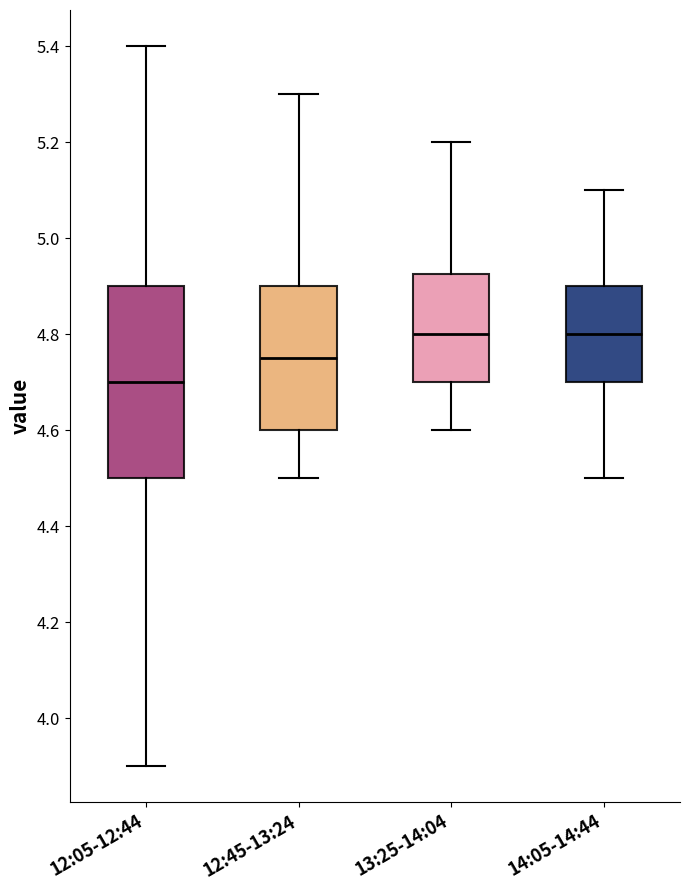

Reading left to right, transcribe this box plot: for each box, give where its median line is, the range the box spans, and where its two whiskers end, as read against the y-axis. The values are not printed on the chart, so give them approximately, as read against the axis.

12:05-12:44: median 4.70, box 4.50 to 4.90, whiskers 3.90 to 5.40
12:45-13:24: median 4.76, box 4.60 to 4.90, whiskers 4.50 to 5.30
13:25-14:04: median 4.80, box 4.70 to 4.92, whiskers 4.60 to 5.20
14:05-14:44: median 4.80, box 4.70 to 4.90, whiskers 4.50 to 5.10